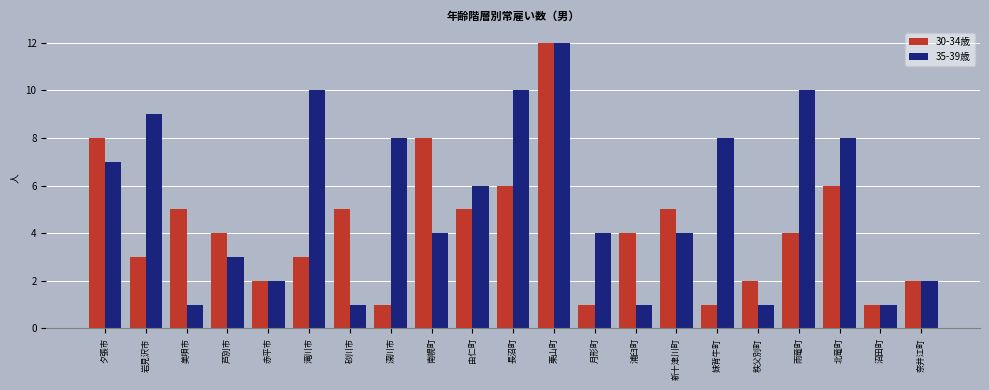

What are all the series names shown in the legend?

30-34歳, 35-39歳